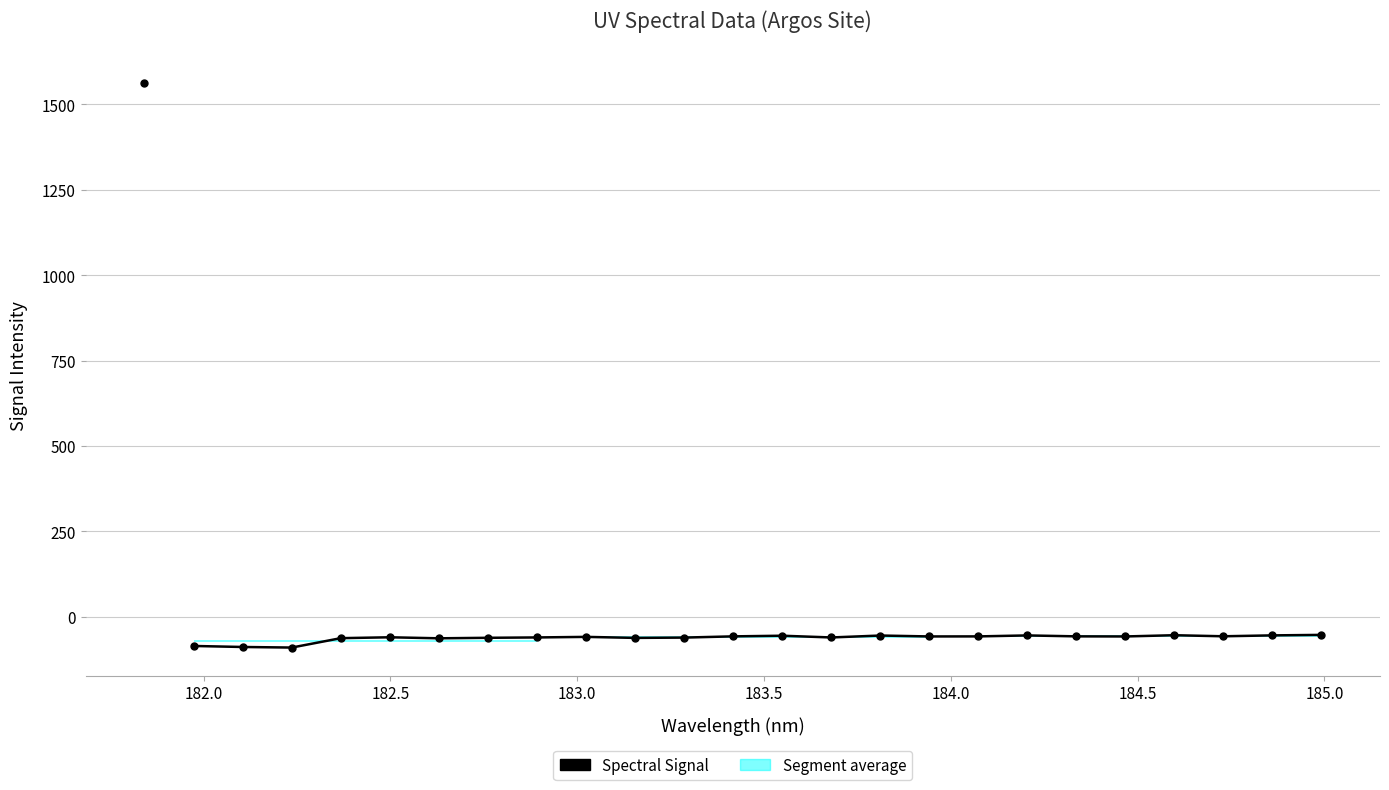

What is the value of the 14th point from the left?

-60.2